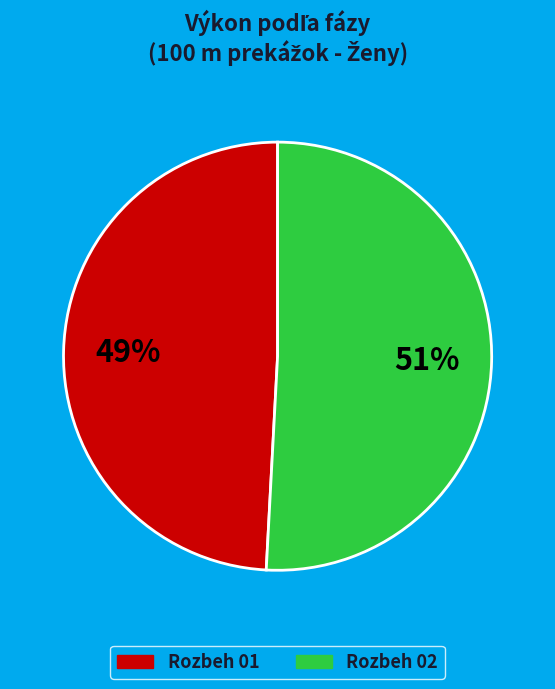

Is Rozbeh 01 the majority of the pie?

No